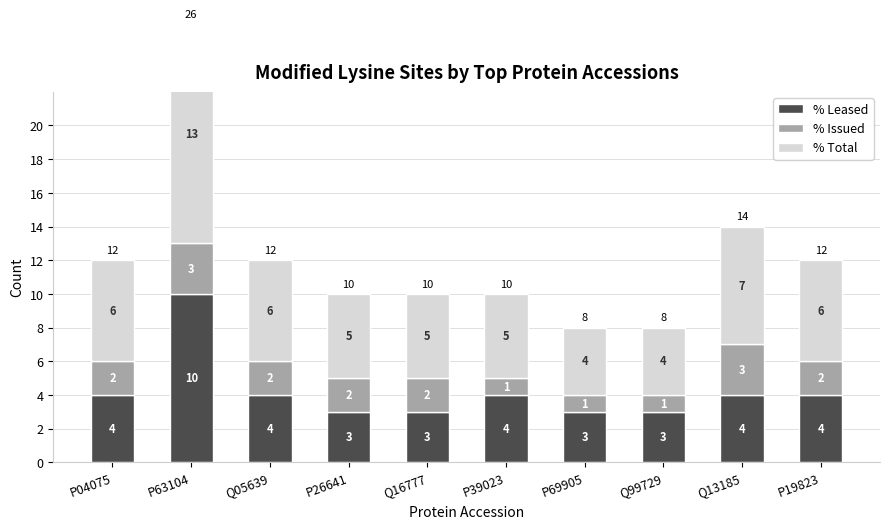

Reading left to right, extract all data points from this chart.

% Leased: P04075=4	P63104=10	Q05639=4	P26641=3	Q16777=3	P39023=4	P69905=3	Q99729=3	Q13185=4	P19823=4
% Issued: P04075=2	P63104=3	Q05639=2	P26641=2	Q16777=2	P39023=1	P69905=1	Q99729=1	Q13185=3	P19823=2
% Total: P04075=6	P63104=13	Q05639=6	P26641=5	Q16777=5	P39023=5	P69905=4	Q99729=4	Q13185=7	P19823=6